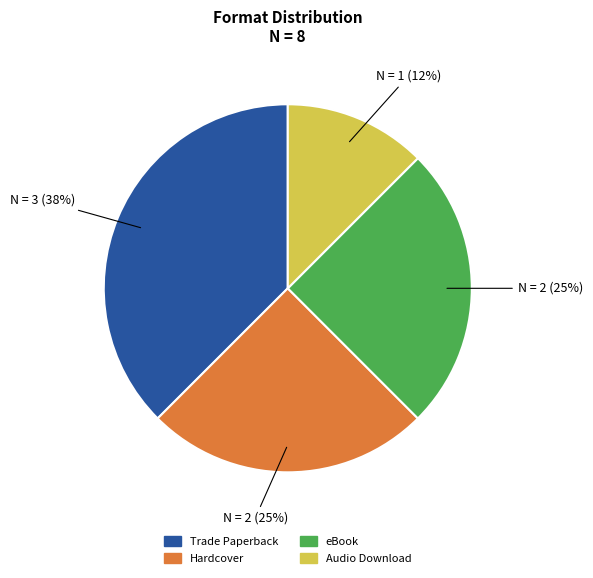

Which category has the biggest portion of the pie?

Trade Paperback